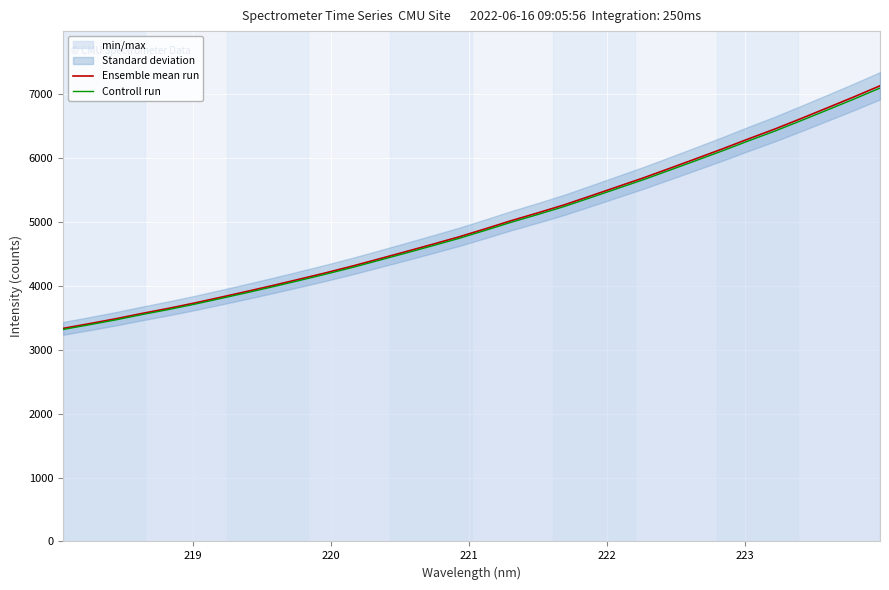

How many lines are shown in the chart?

2